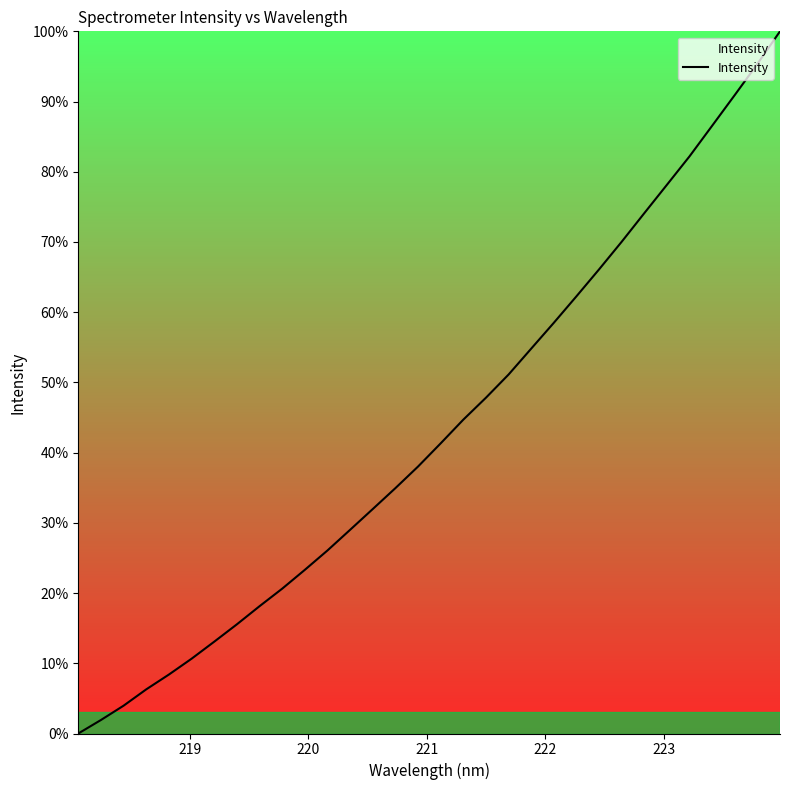

What is the greatest value displayed?

100.0